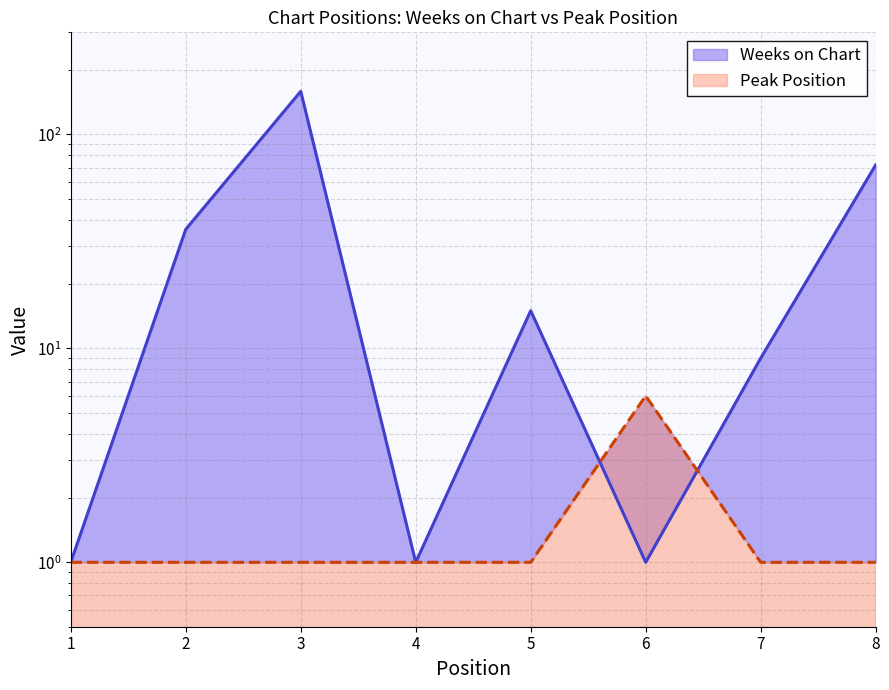

Is it true that Weeks on Chart equals 1 at 4?

True